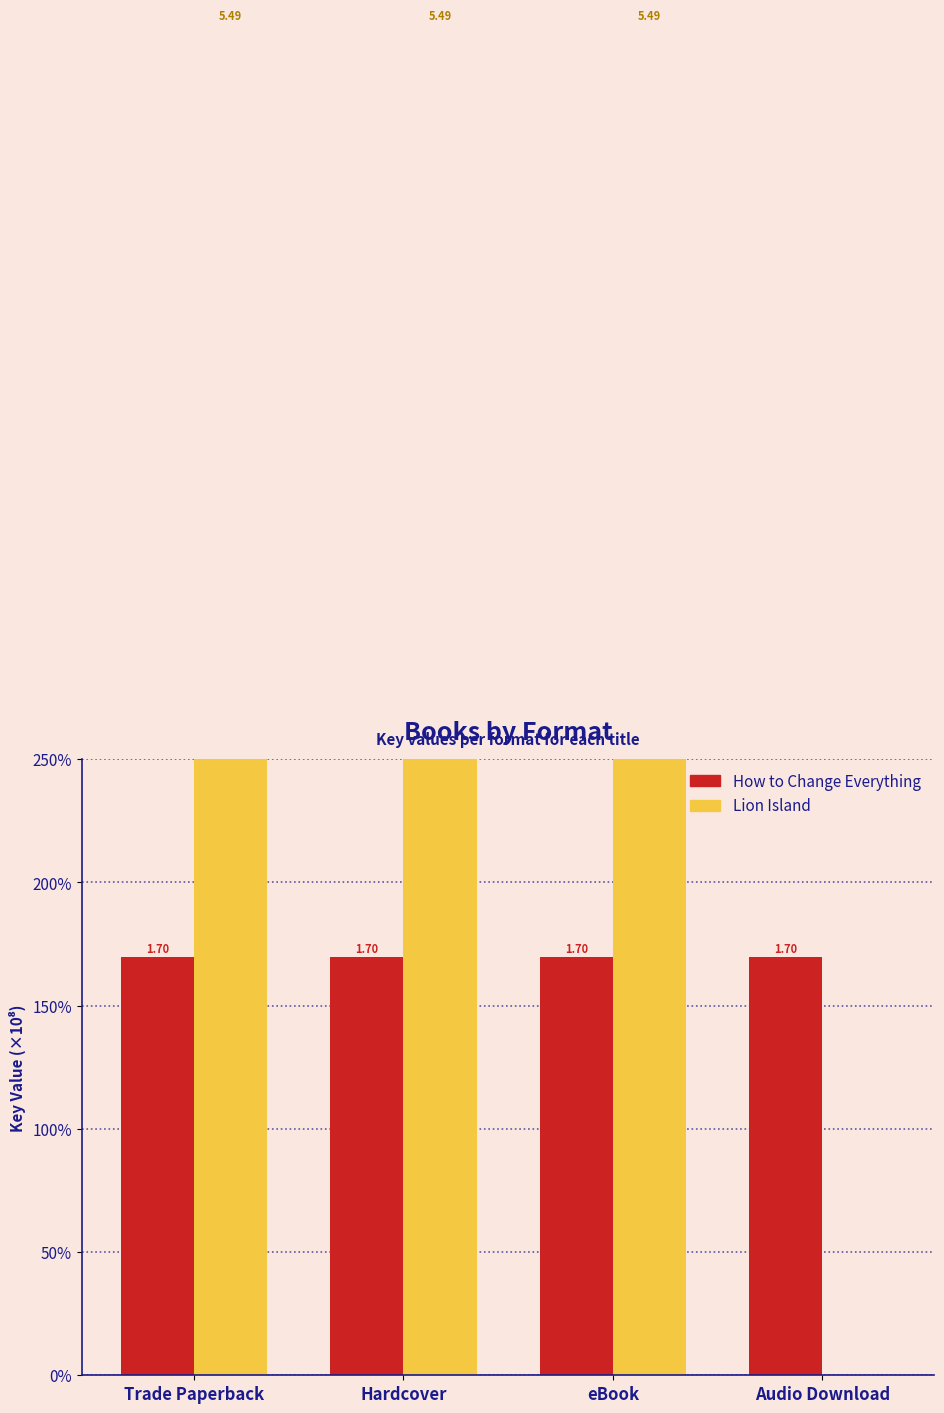

What are all the series names shown in the legend?

How to Change Everything, Lion Island